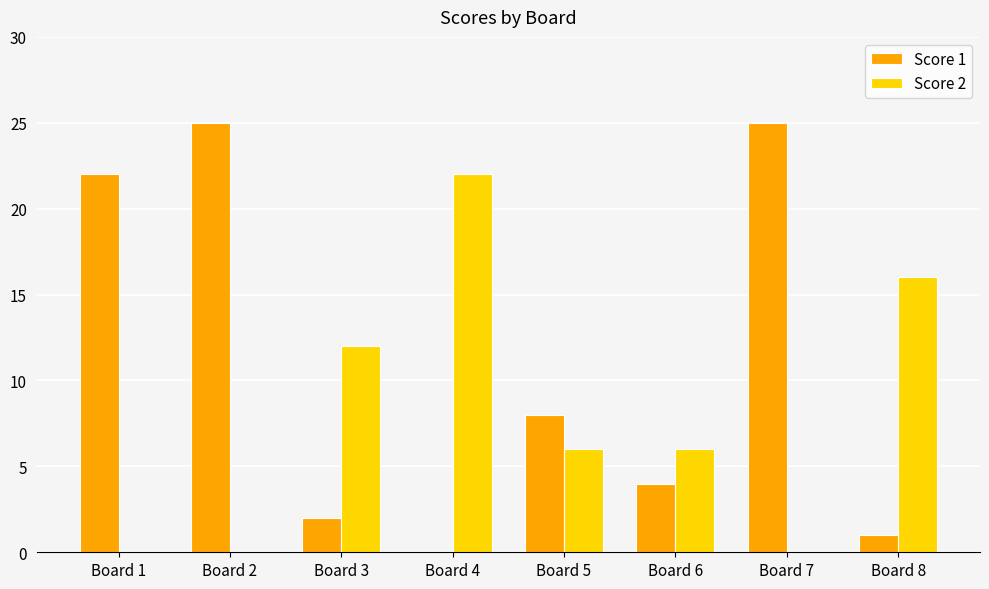

What is the total value across all series at Board 7?

25